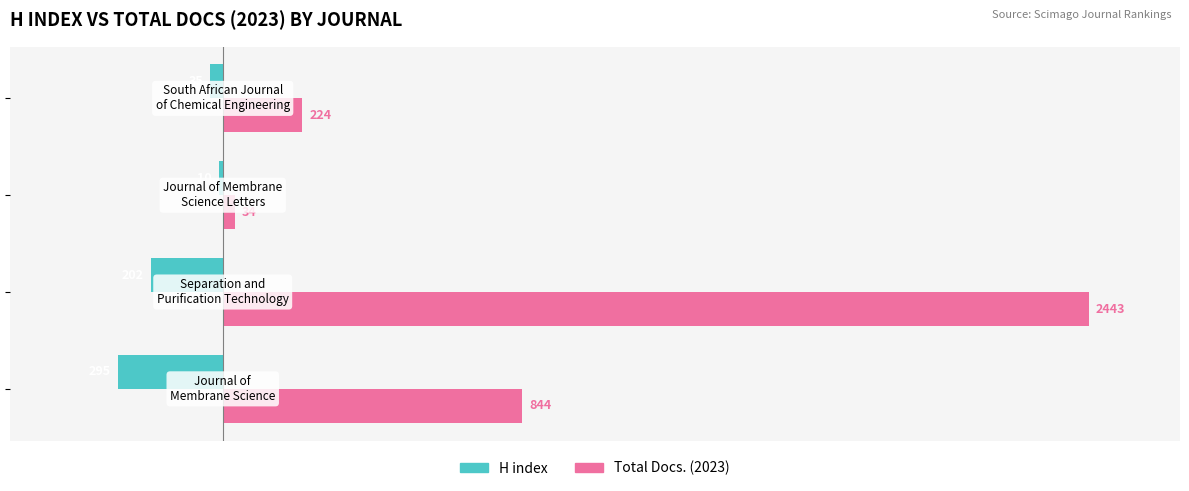

List the series in order of their peak value, highest first.

Total Docs. (2023), H index